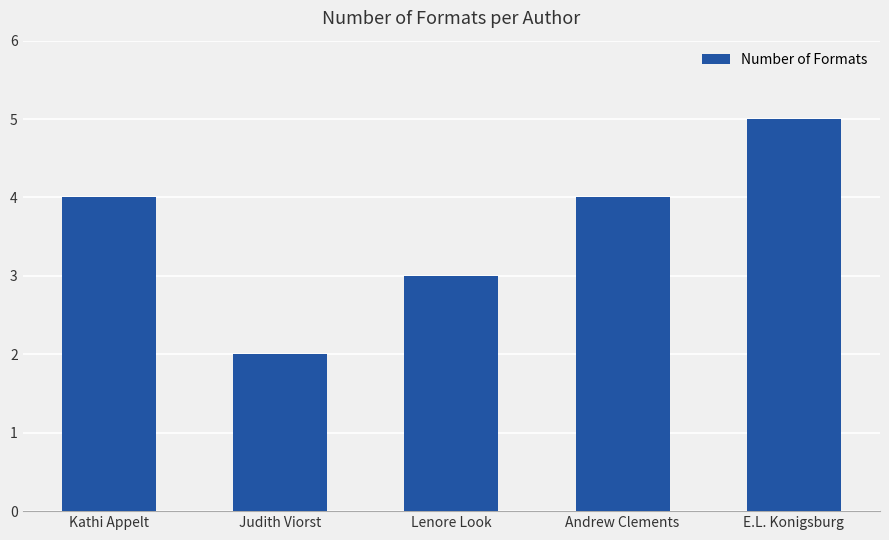

The chart shows a value of 1 at E.L. Konigsburg. True or false?

False